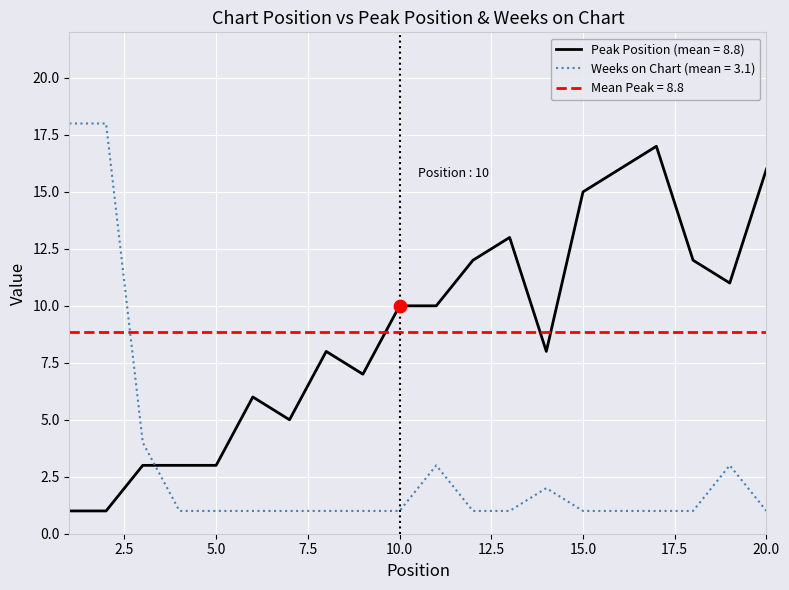

Which series has the largest Y range (max minus min)?

Weeks on Chart